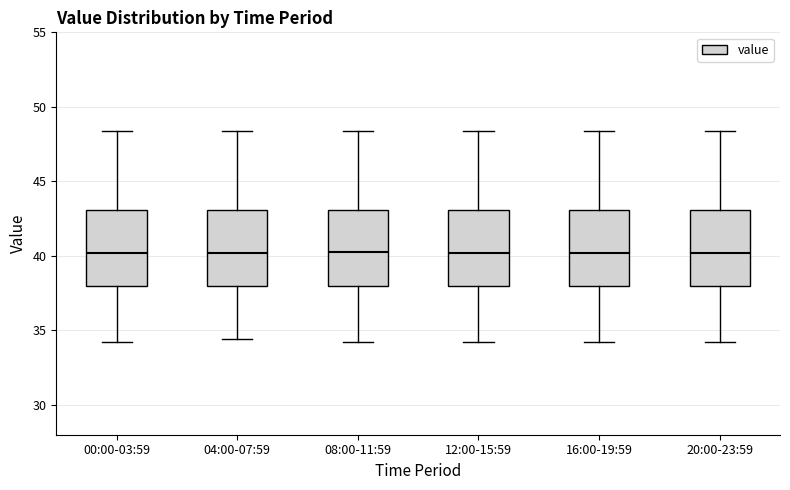

Where does the upper whisker of the box for 16:00-19:59 end on the y-axis? The values are not printed on the chart, so give them approximately, as read against the axis.

48.5